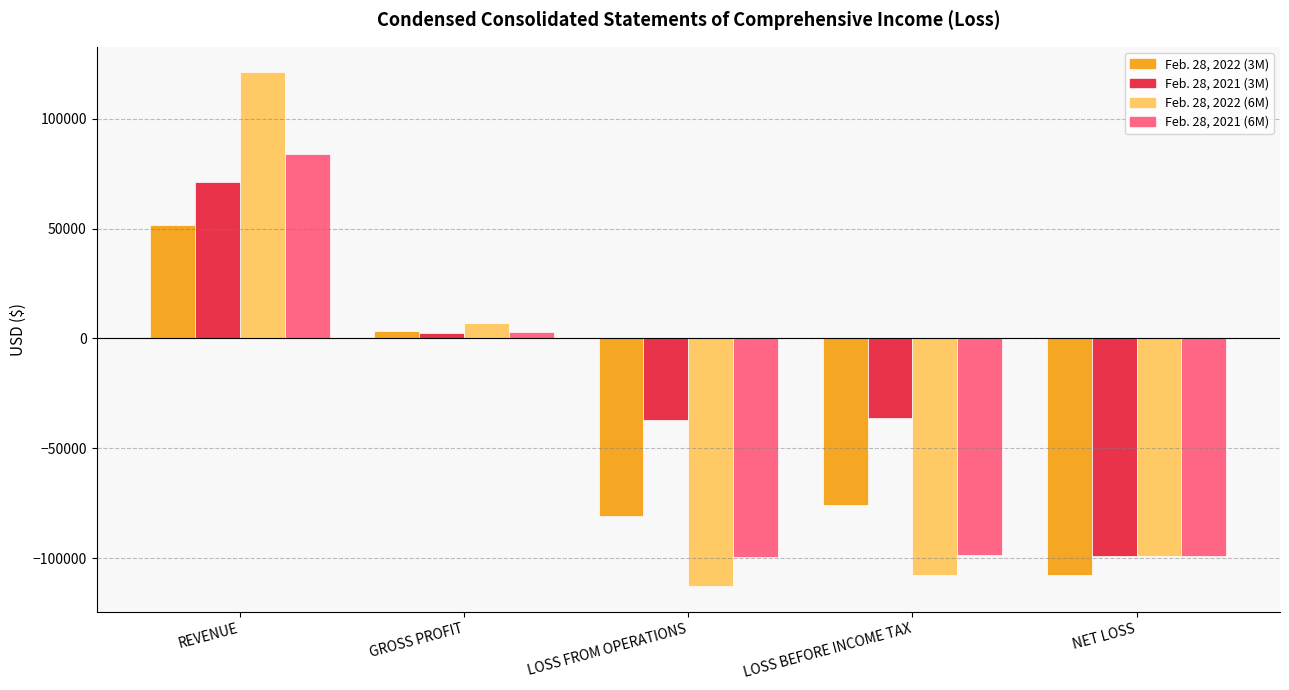

The Feb. 28, 2021 (3M) series shows -98966 at NET LOSS. True or false?

True